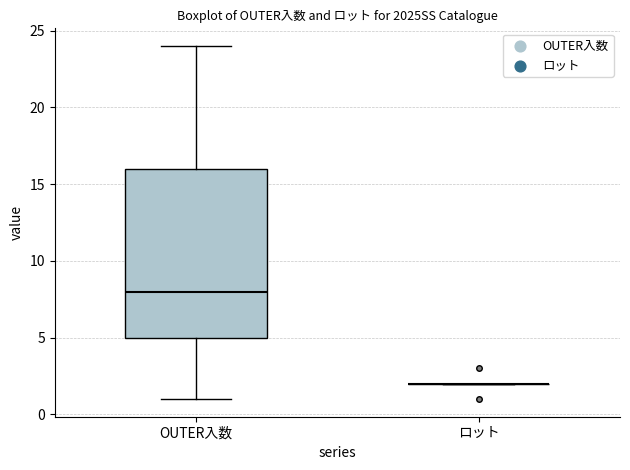

Which box is the tallest, from its lower edge to its upper edge?

OUTER入数